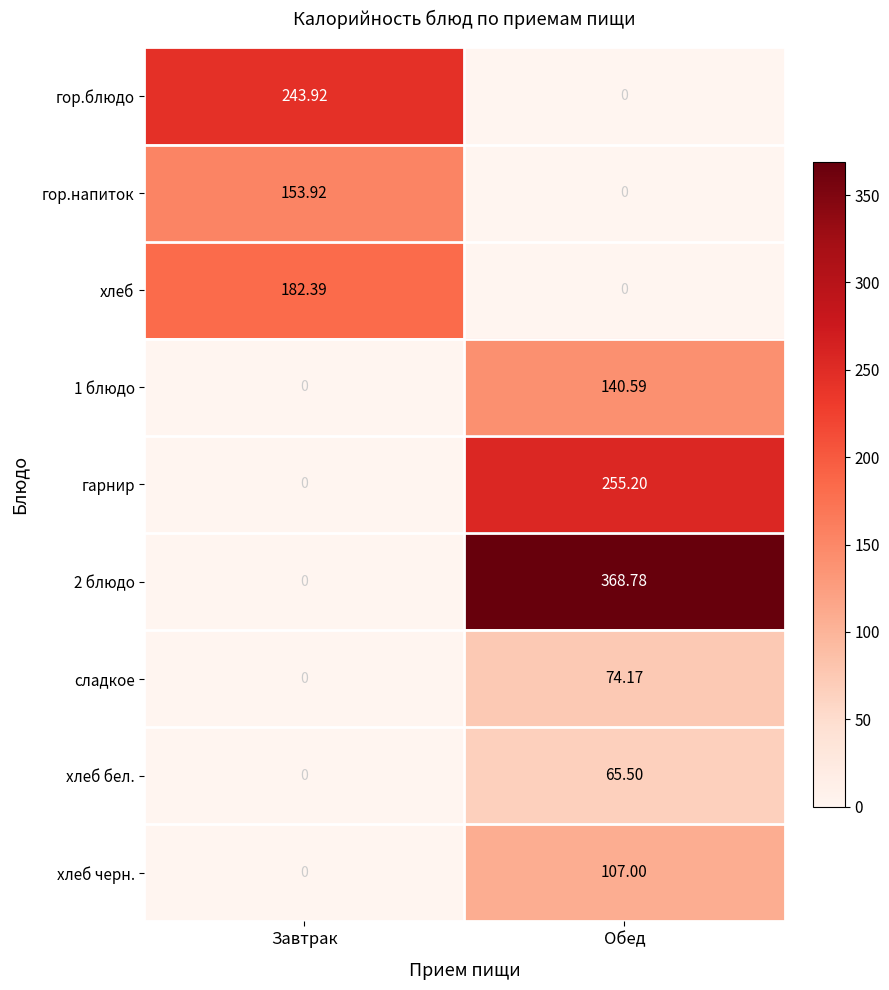

Which category has the highest value across all series?

Обед